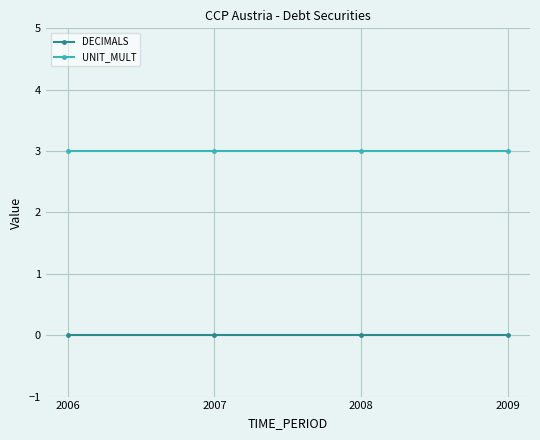

Rank the series by their average value, from lowest to highest.

DECIMALS, UNIT_MULT